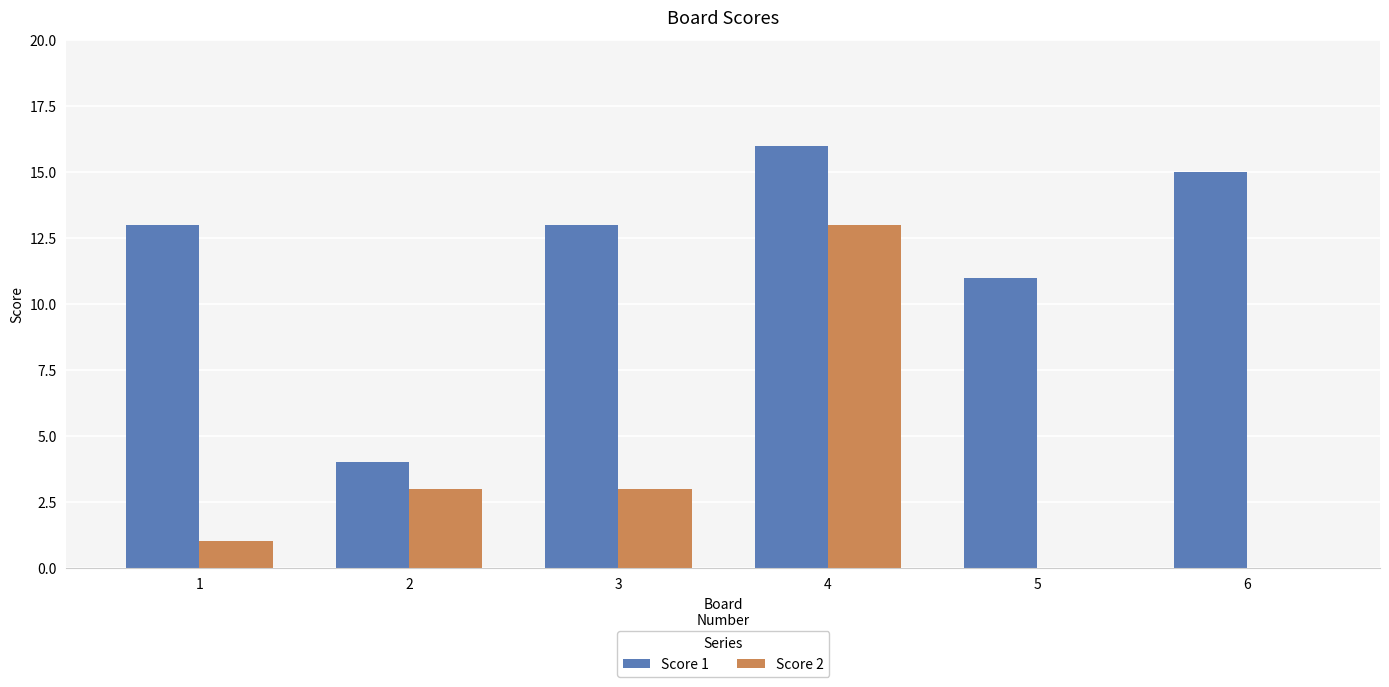

Which category has the highest value in the Score 2 series?

4